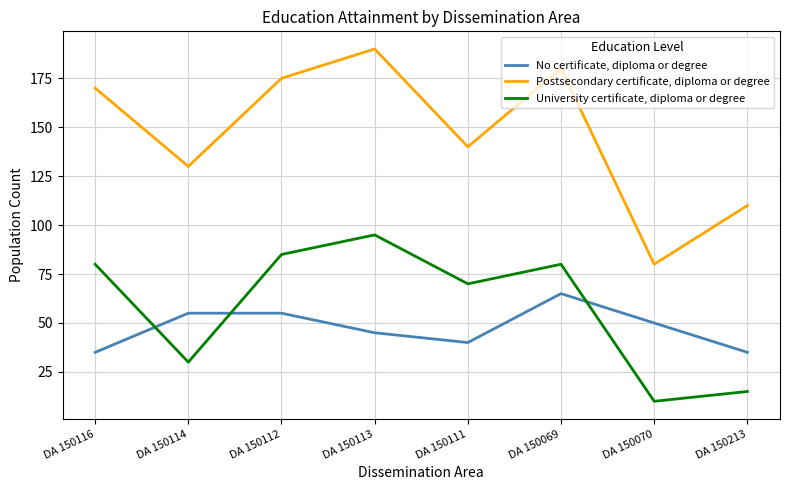

Reading left to right, list all the values displayed in this chart.

No certificate, diploma or degree: 35	55	55	45	40	65	50	35
Postsecondary certificate, diploma or degree: 170	130	175	190	140	180	80	110
University certificate, diploma or degree: 80	30	85	95	70	80	10	15